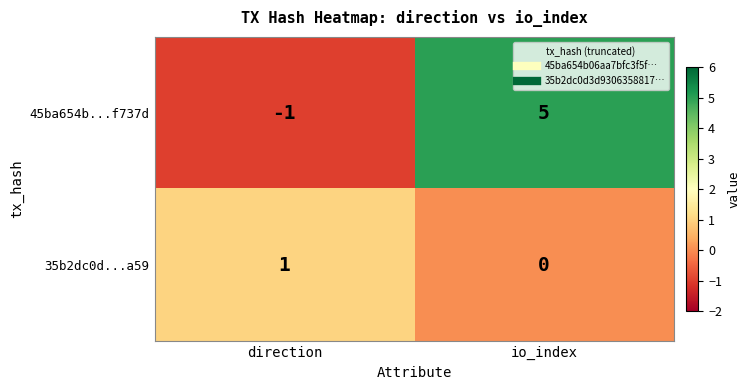

Reading left to right, extract all data points from this chart.

45ba654b...f737d: -1	5
35b2dc0d...a59: 1	0